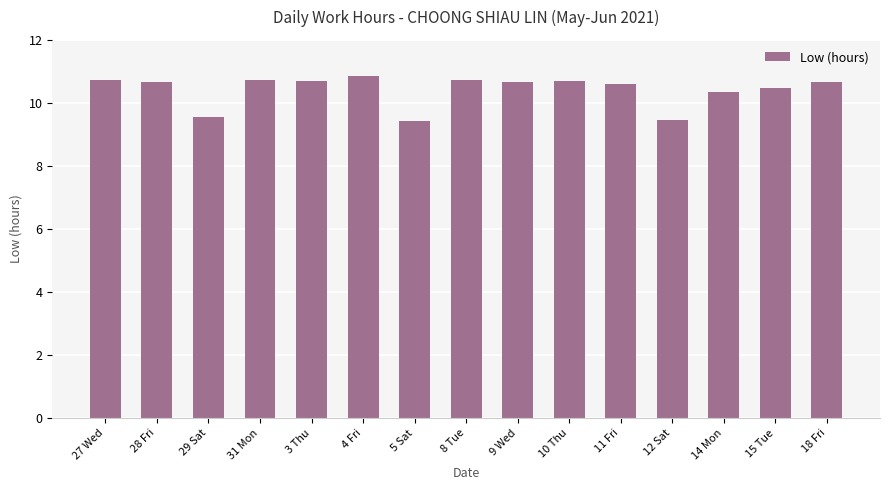

Read the value at 15 Tue.

10.5